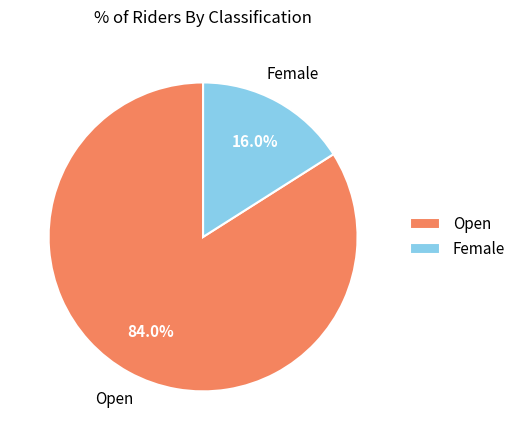

Is it true that Female is 16% of the pie?

True